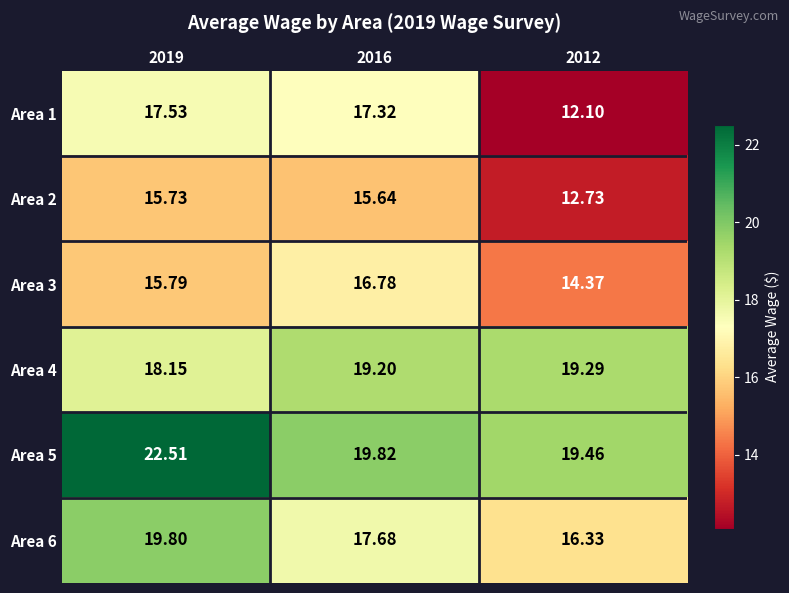

Is the value of Area 1 at 2019 greater than the value of Area 4 at 2019?

No